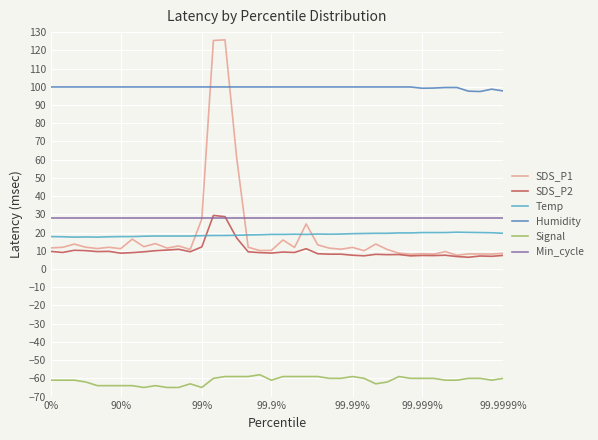

What is the minimum value for Temp?

17.5